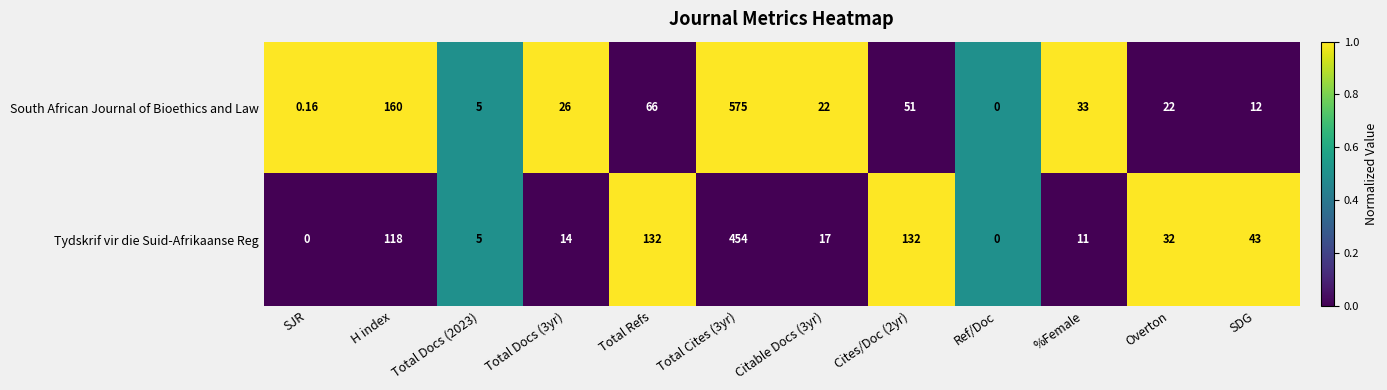

Which series has the widest spread of values?

South African Journal of Bioethics and Law